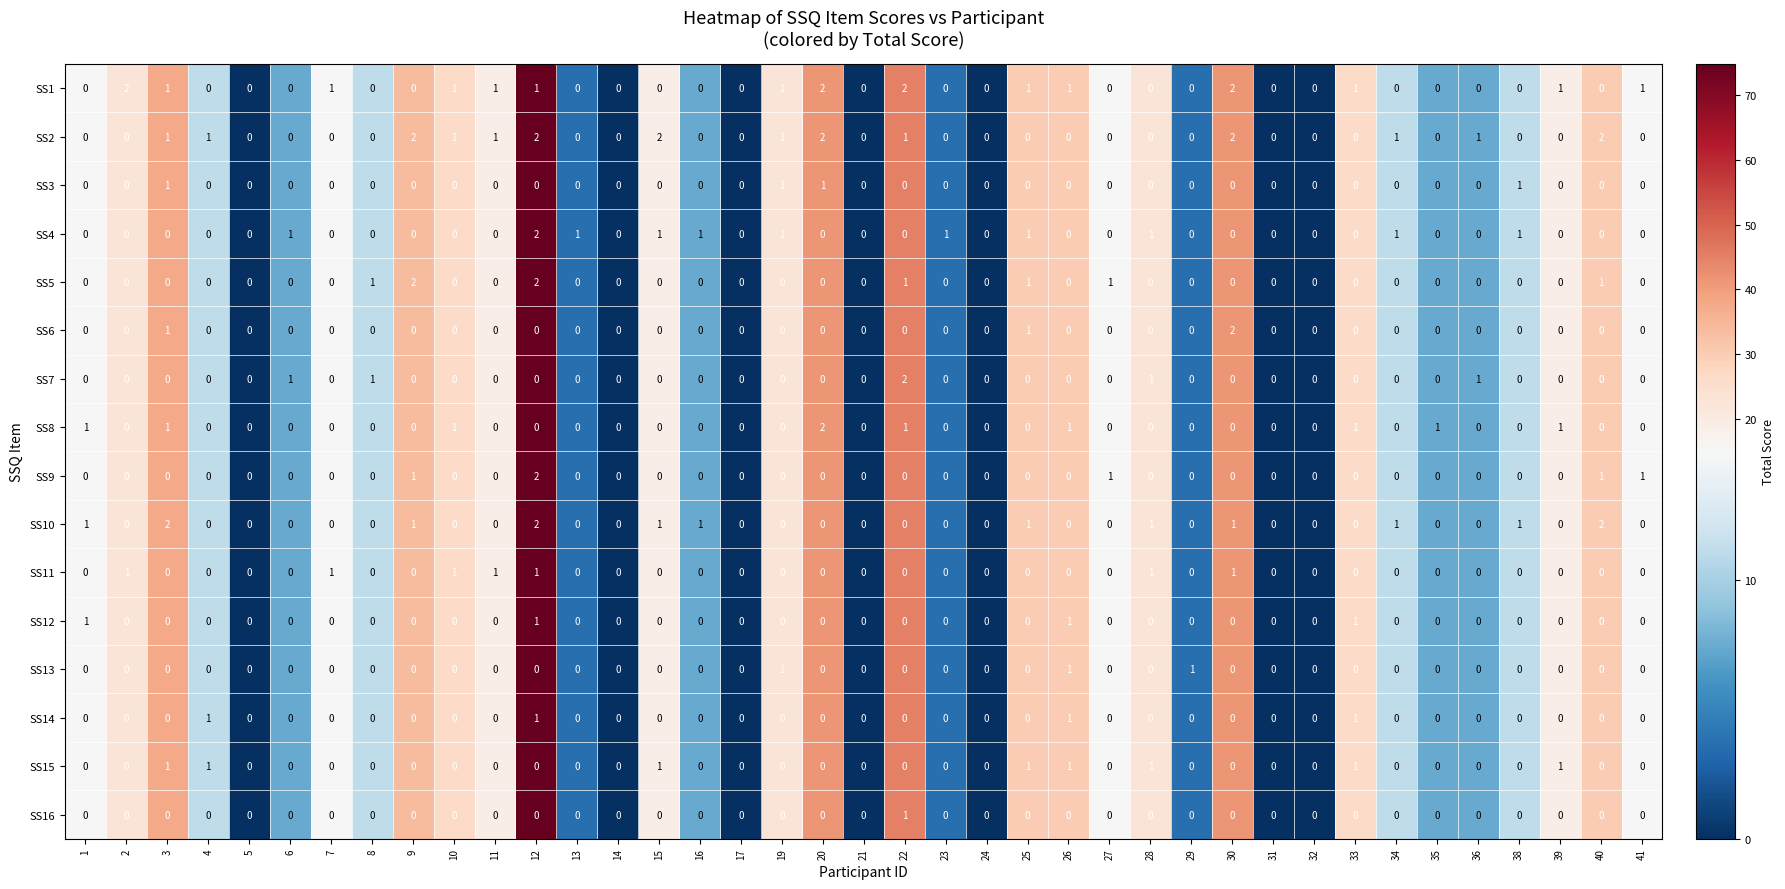

Count the number of data series in this chart.

16